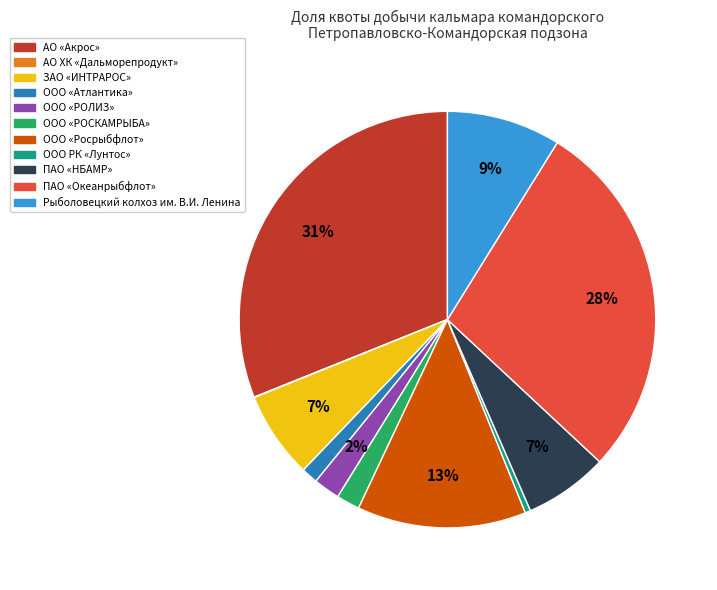

What is the largest slice in the pie chart?

АО «Акрос»